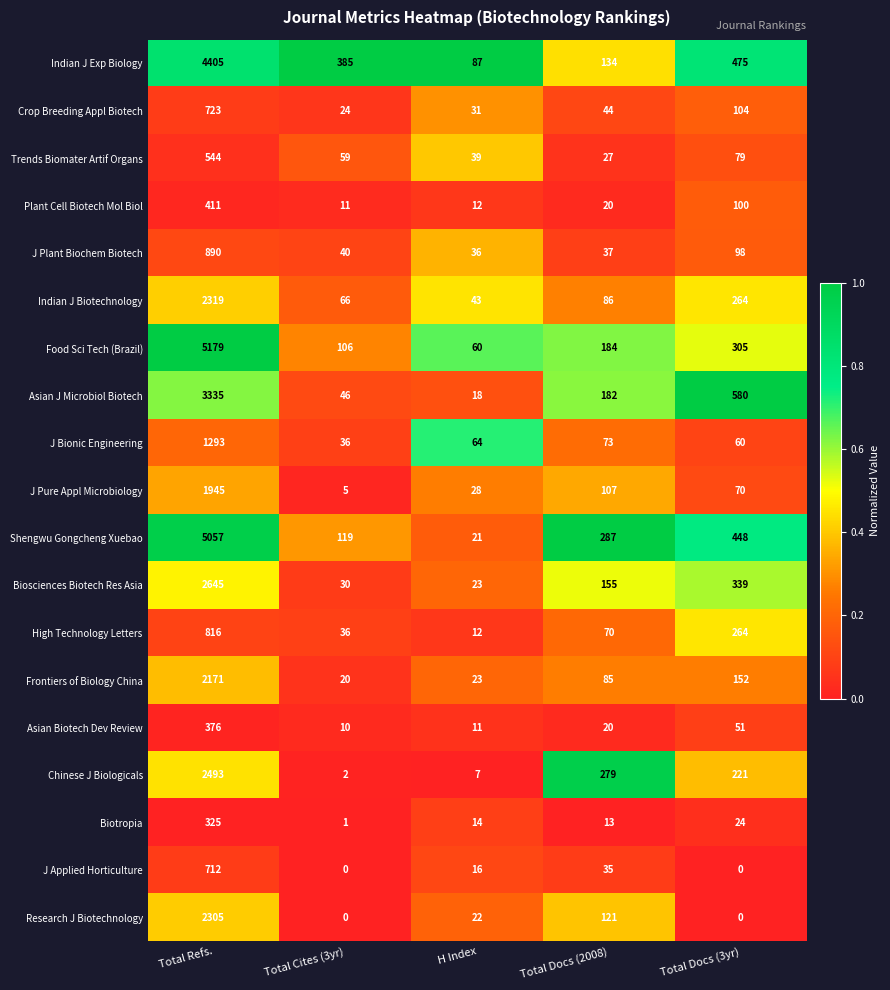

What is the greatest value displayed?

5179